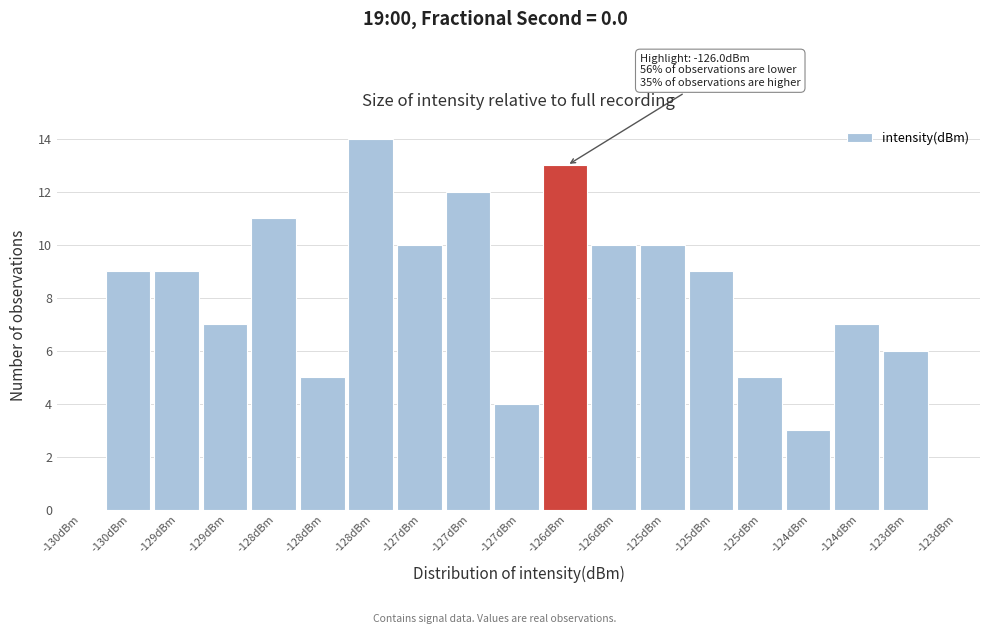

How many distinct data groups are displayed?

1